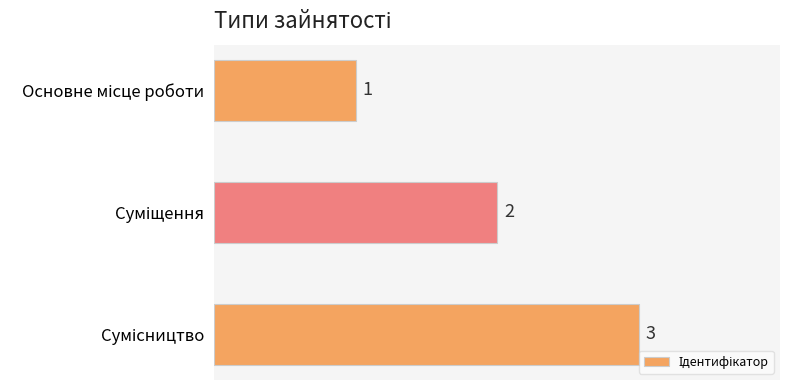

Count the values in the range 1 to 3.

3